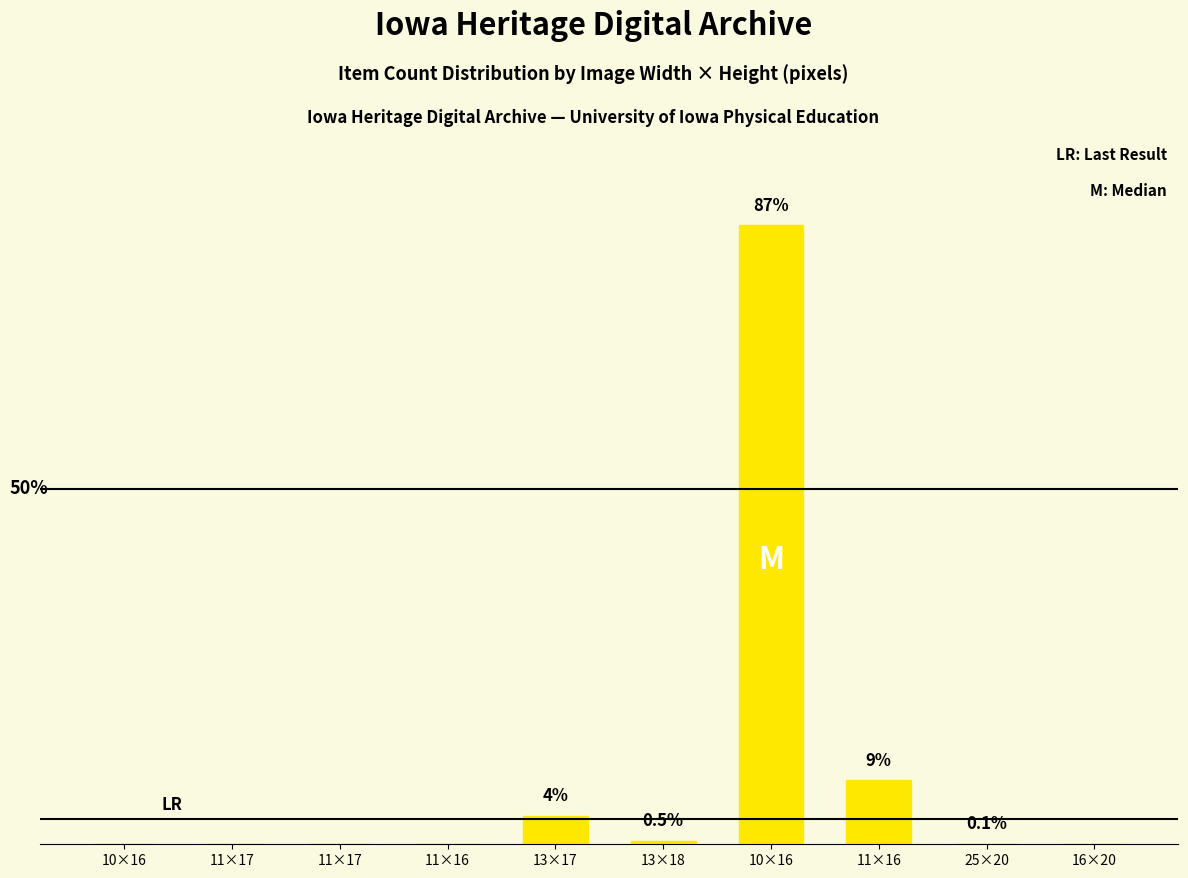

Are the bars horizontal?

No